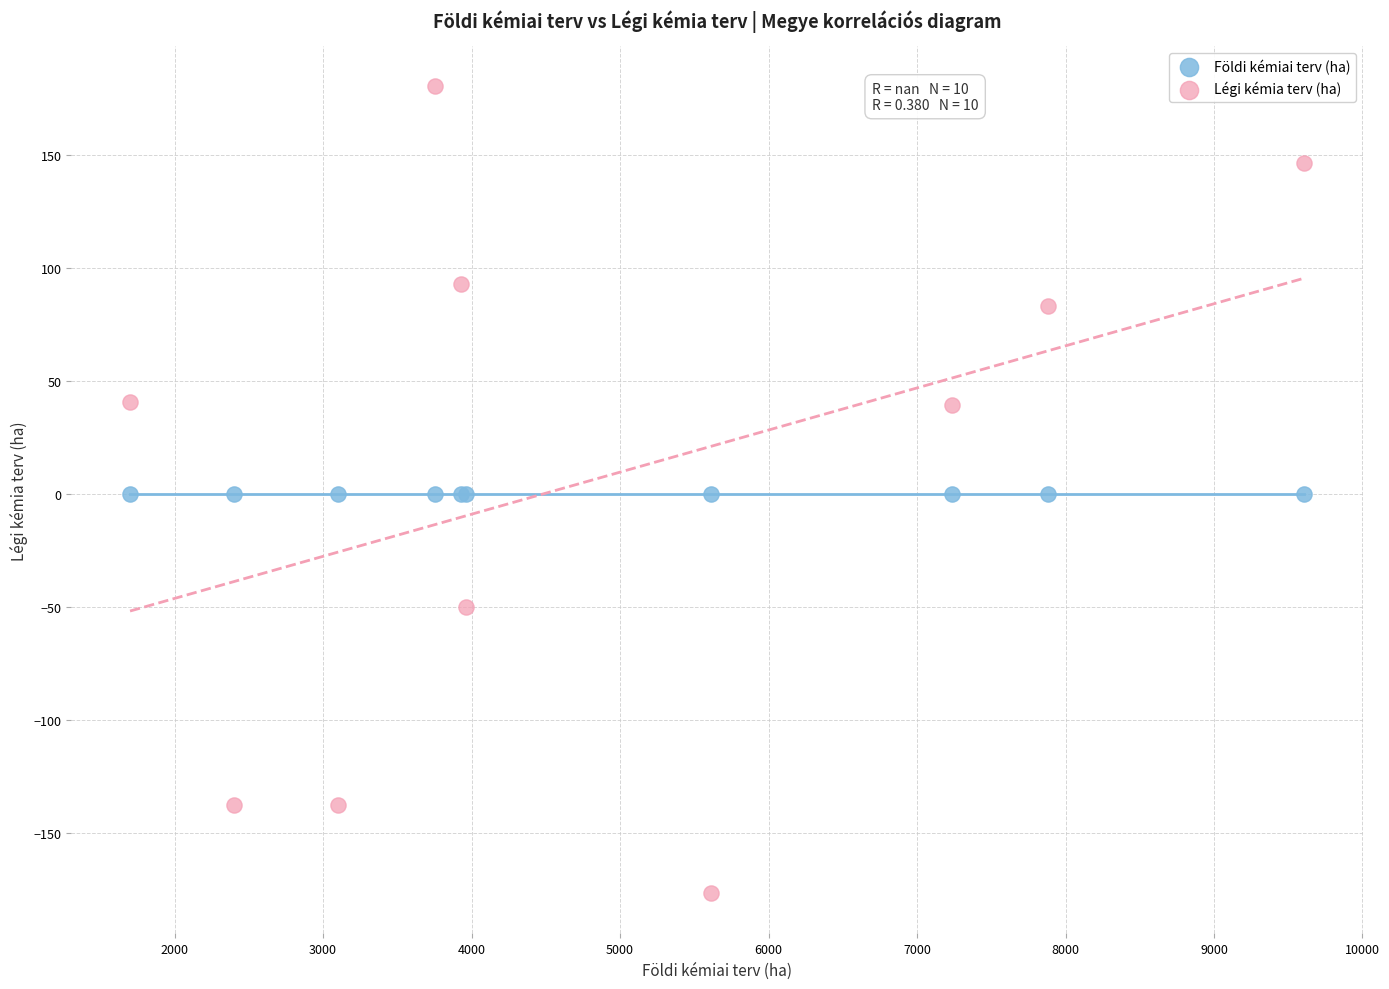

Which series contains the lowest Y value?

Légi kémia terv (ha)